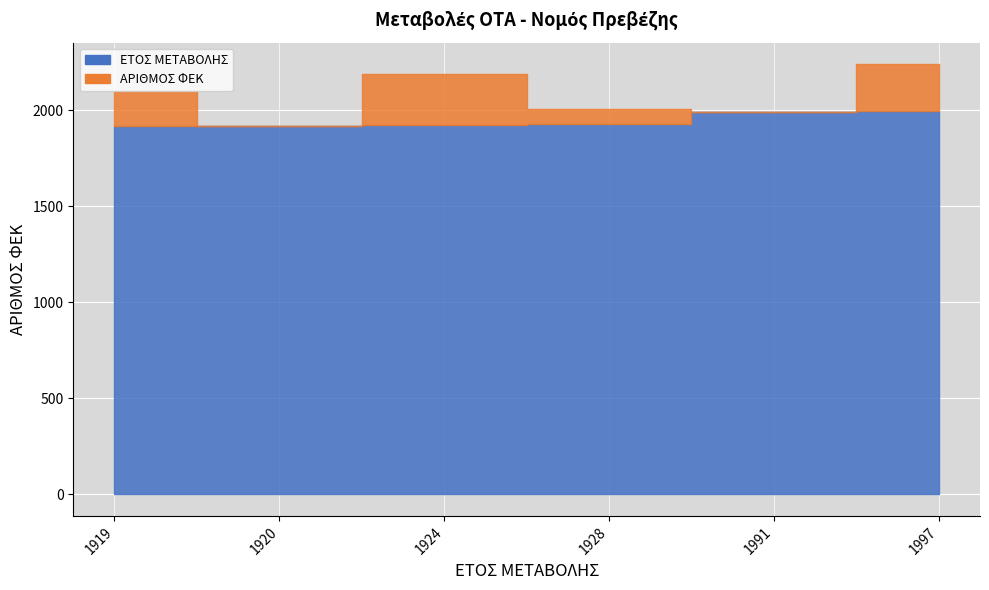

Rank the series by their average value, from highest to lowest.

ΕΤΟΣ ΜΕΤΑΒΟΛΗΣ, ΑΡΙΘΜΟΣ ΦΕΚ